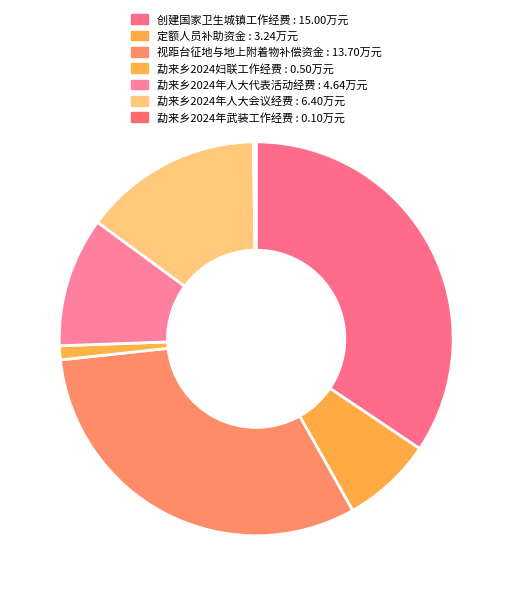

What portion of the pie excludes 勐来乡2024年武装工作经费?

99.8%